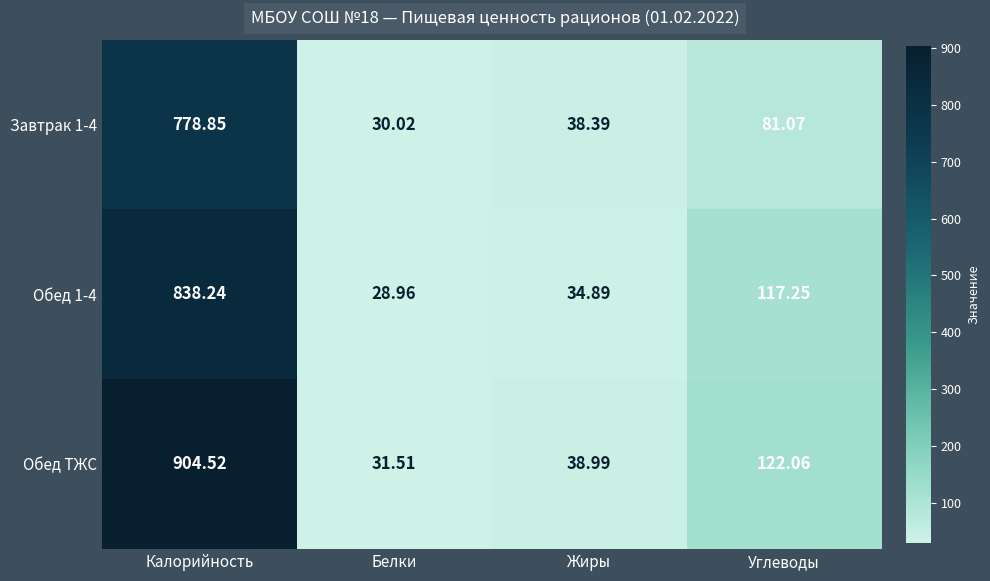

Where does the Завтрак 1-4 series first go above 81?

Калорийность